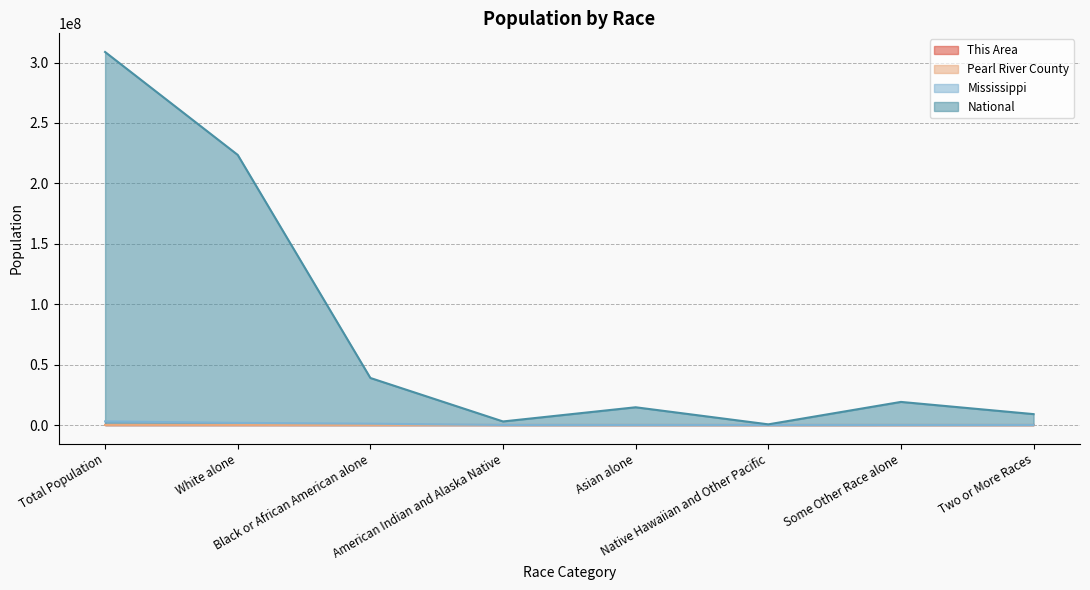

Rank the series at Some Other Race alone from lowest to highest value.

This Area, Pearl River County, Mississippi, National